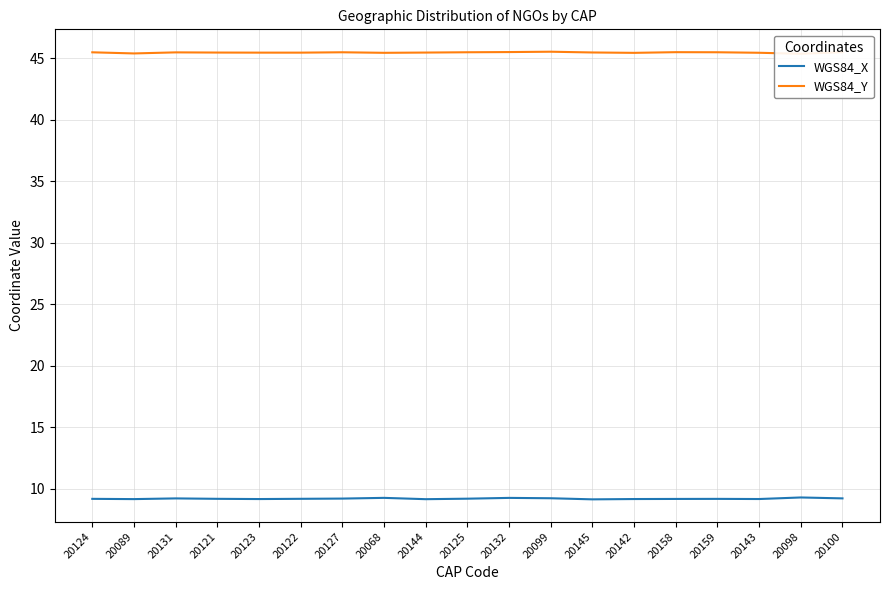

How many interior local peaks does the WGS84_X series have?

5